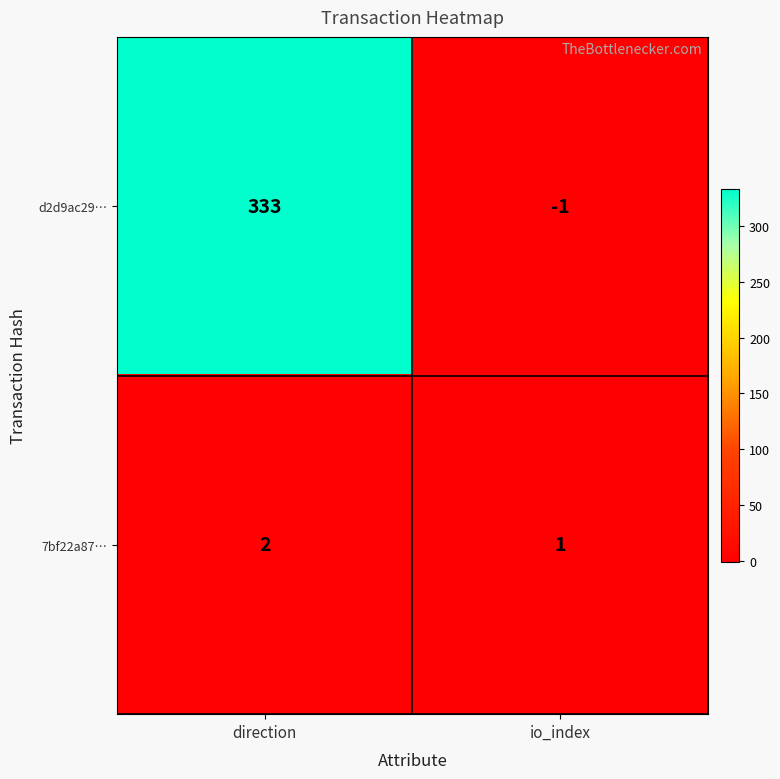

Which series has the largest total across all categories?

d2d9ac29…